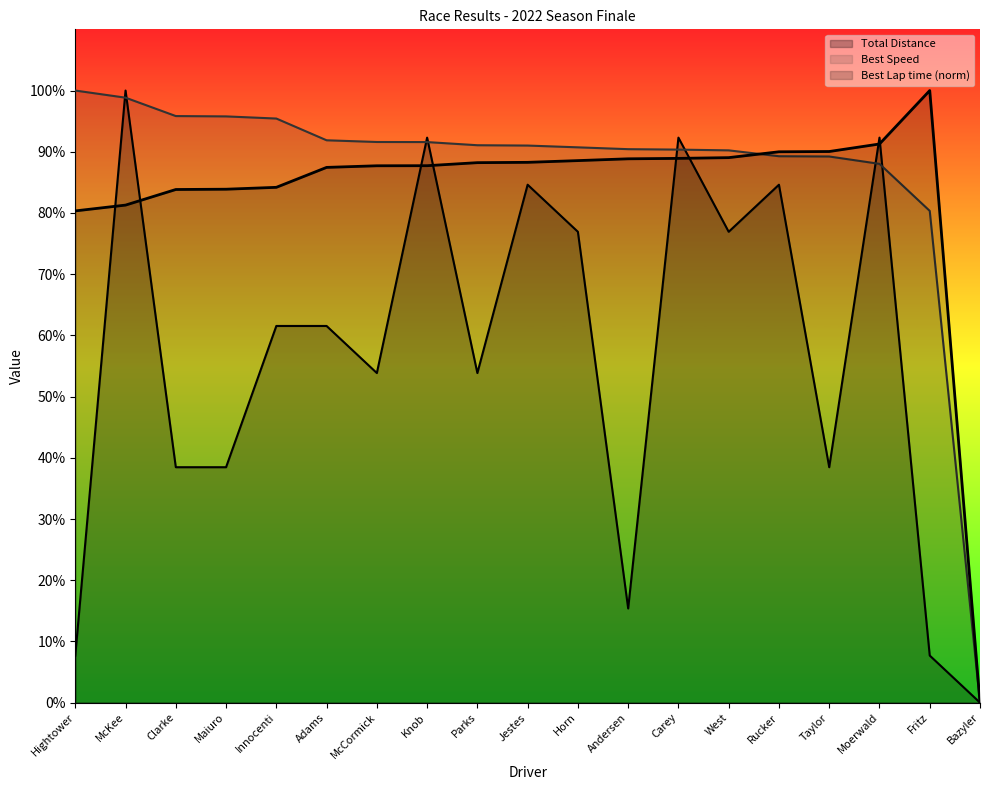

What is the difference between the Best Lap time values at Jestes and Bazyler?

88.3